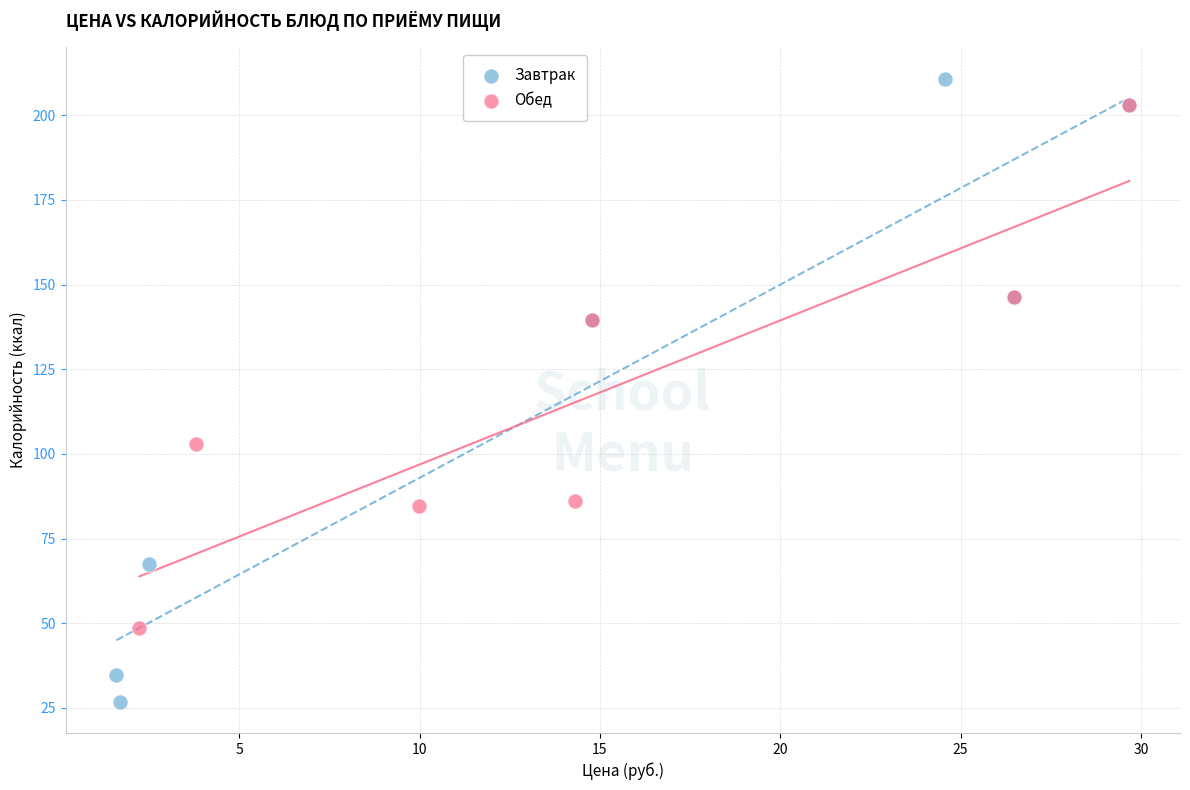

Which series reaches the maximum Y coordinate?

Завтрак